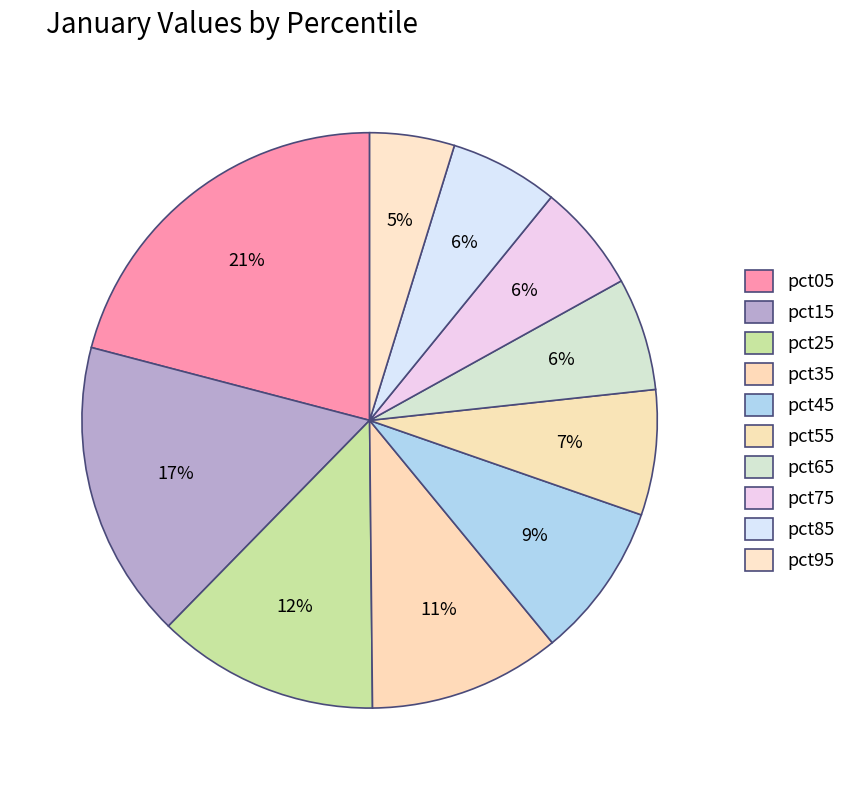

To the nearest percent, what portion does pct05 represent?

21%